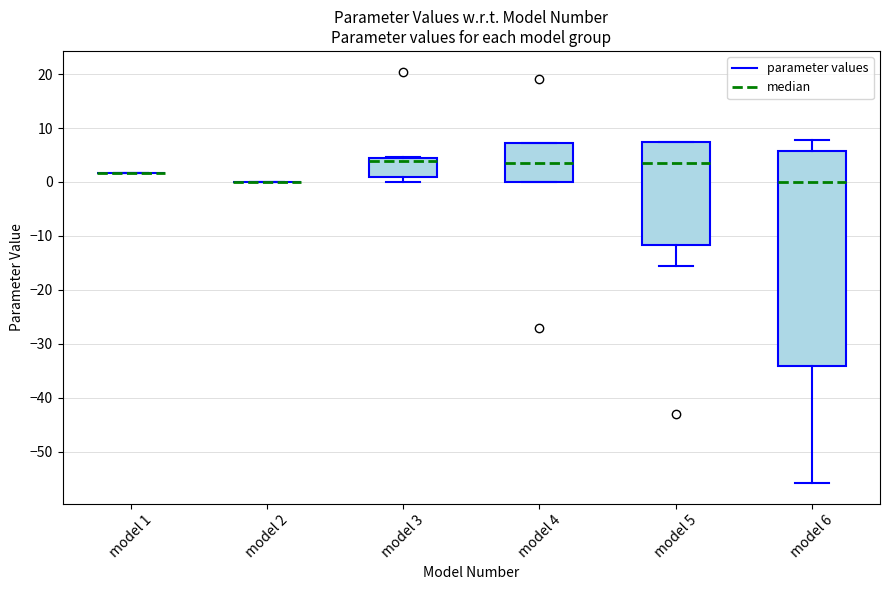

Which box is the tallest, from its lower edge to its upper edge?

model 6